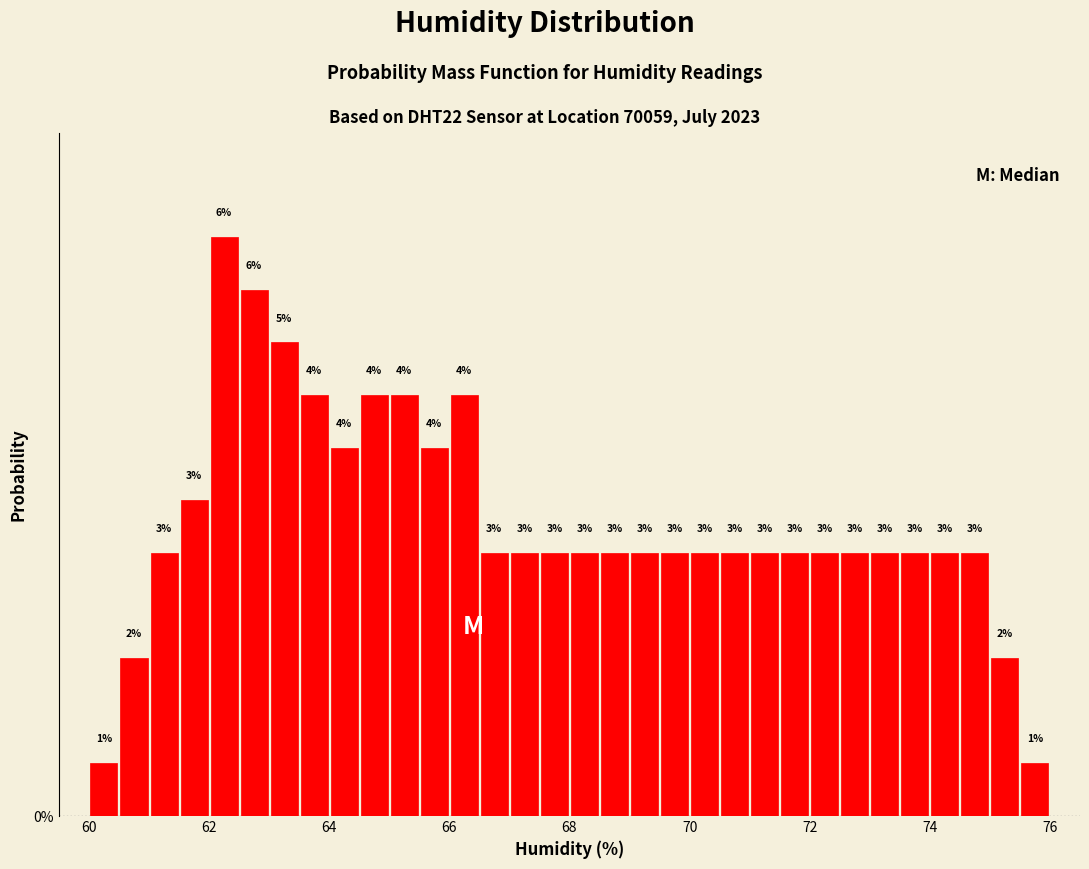

Around what value on the x-axis is the tallest bar? Give the approximate position of its centre, as read against the axis.

62.2